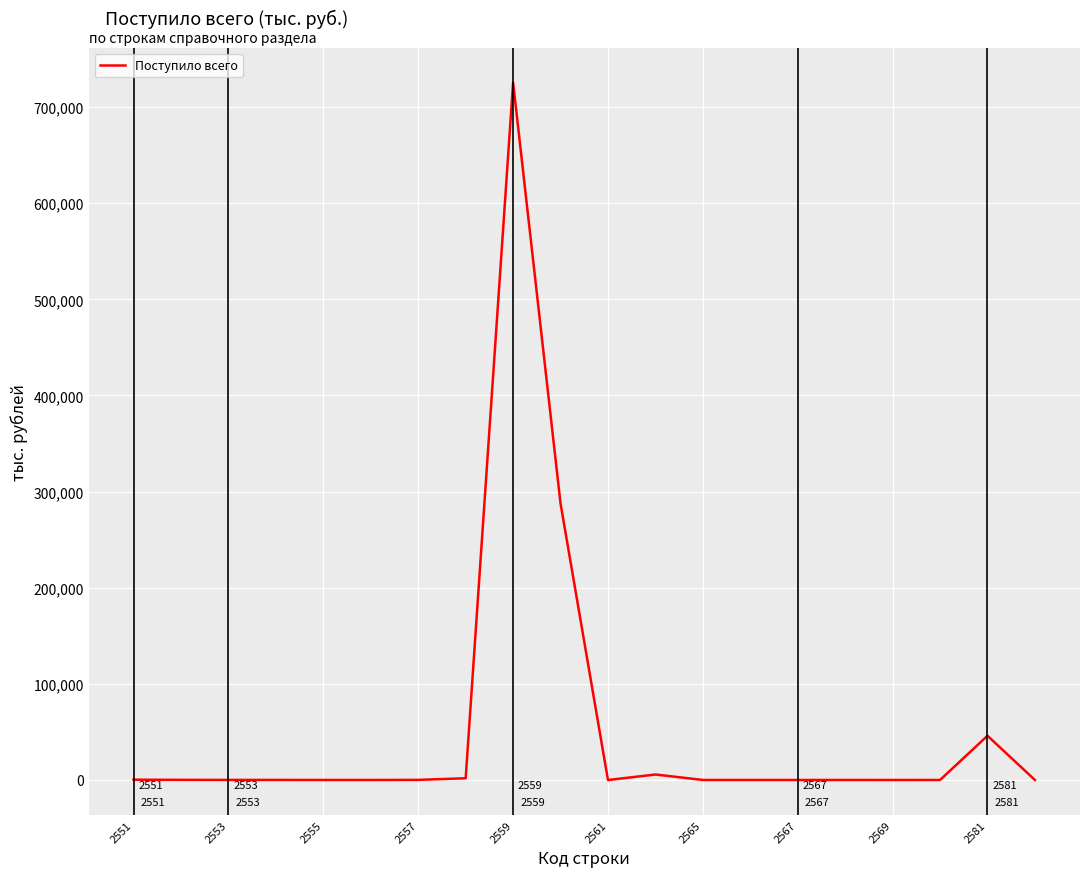

What is the difference between the maximum and minimum values?

725465